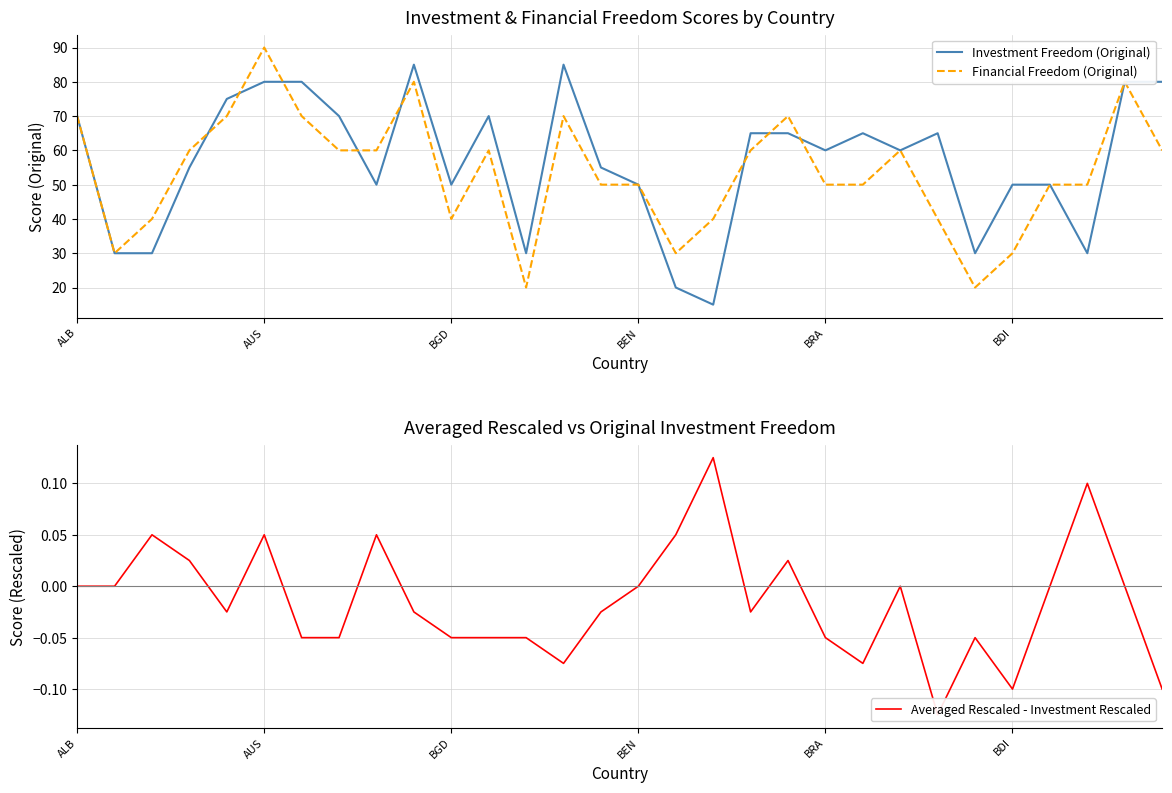

At which label is Investment Freedom (Original) closest to 50?

8